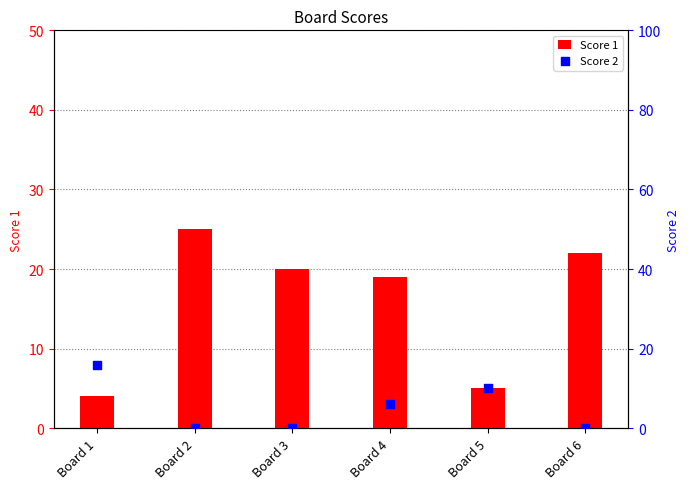

At how many categories does at least one series exceed 16?

4